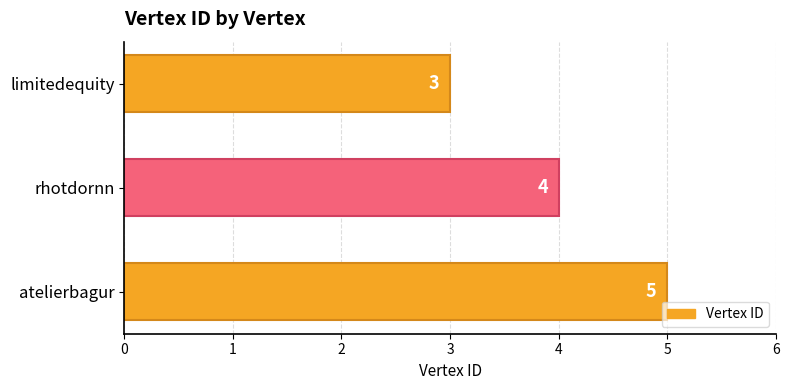

Reading top to bottom, list all the values displayed in this chart.

limitedequity=3	rhotdornn=4	atelierbagur=5